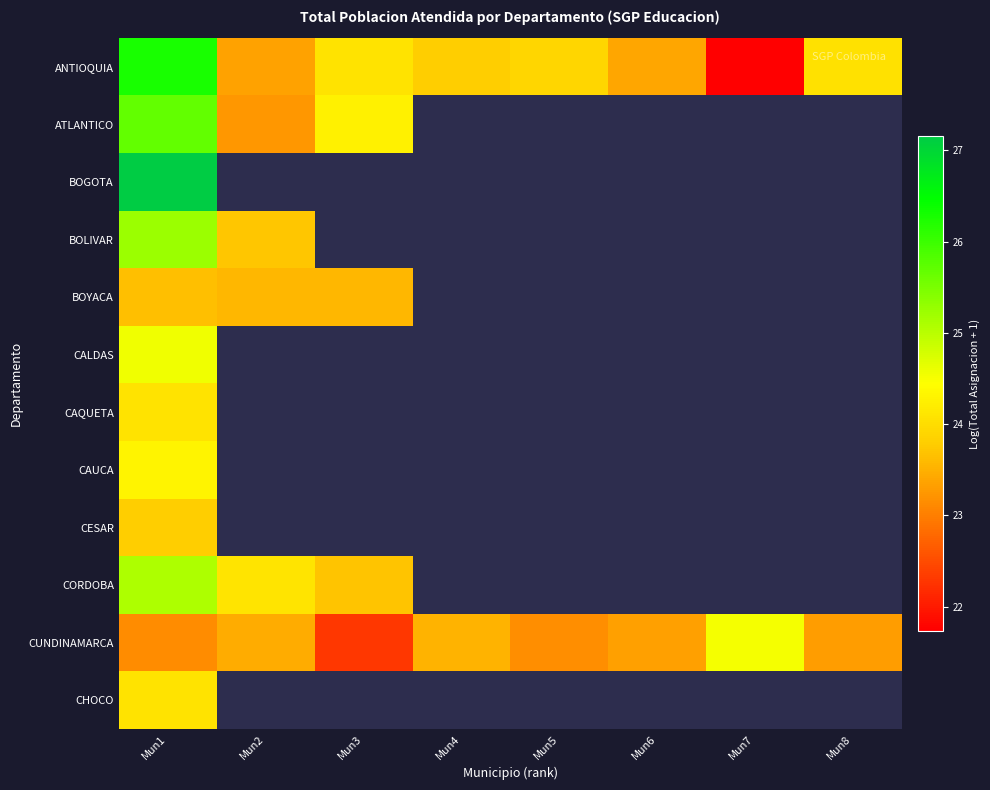

What is the difference between the maximum and minimum values in the ANTIOQUIA series?

4.5